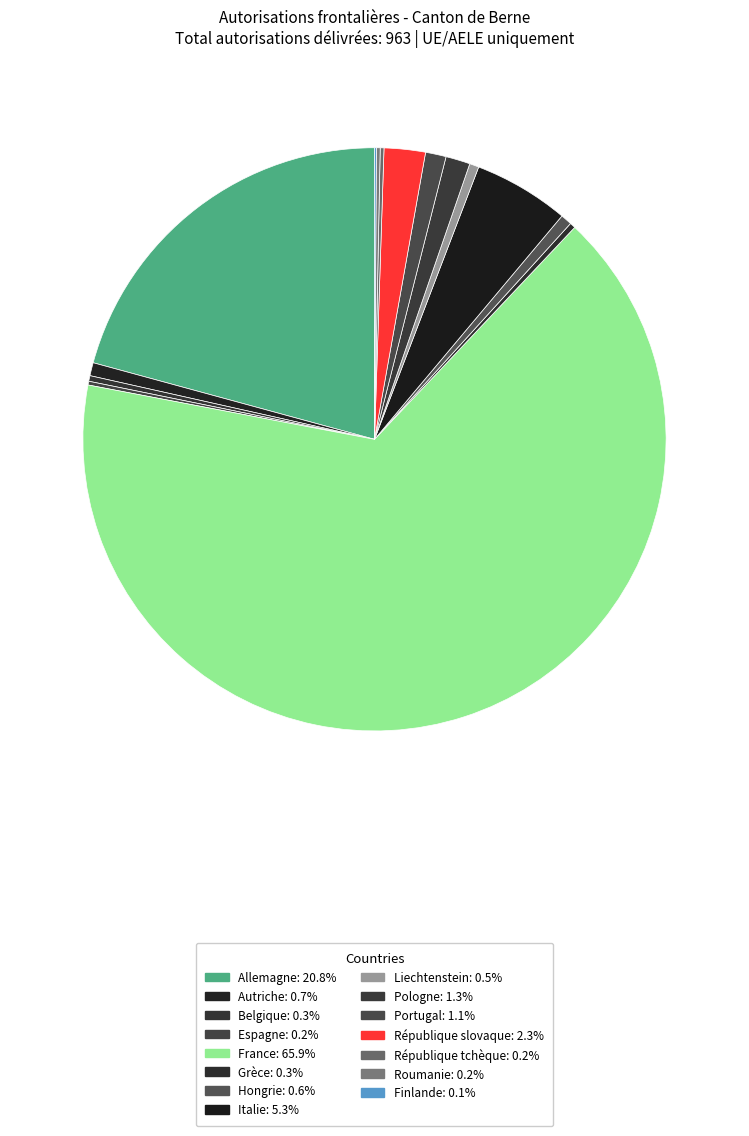

What is the majority slice?

France